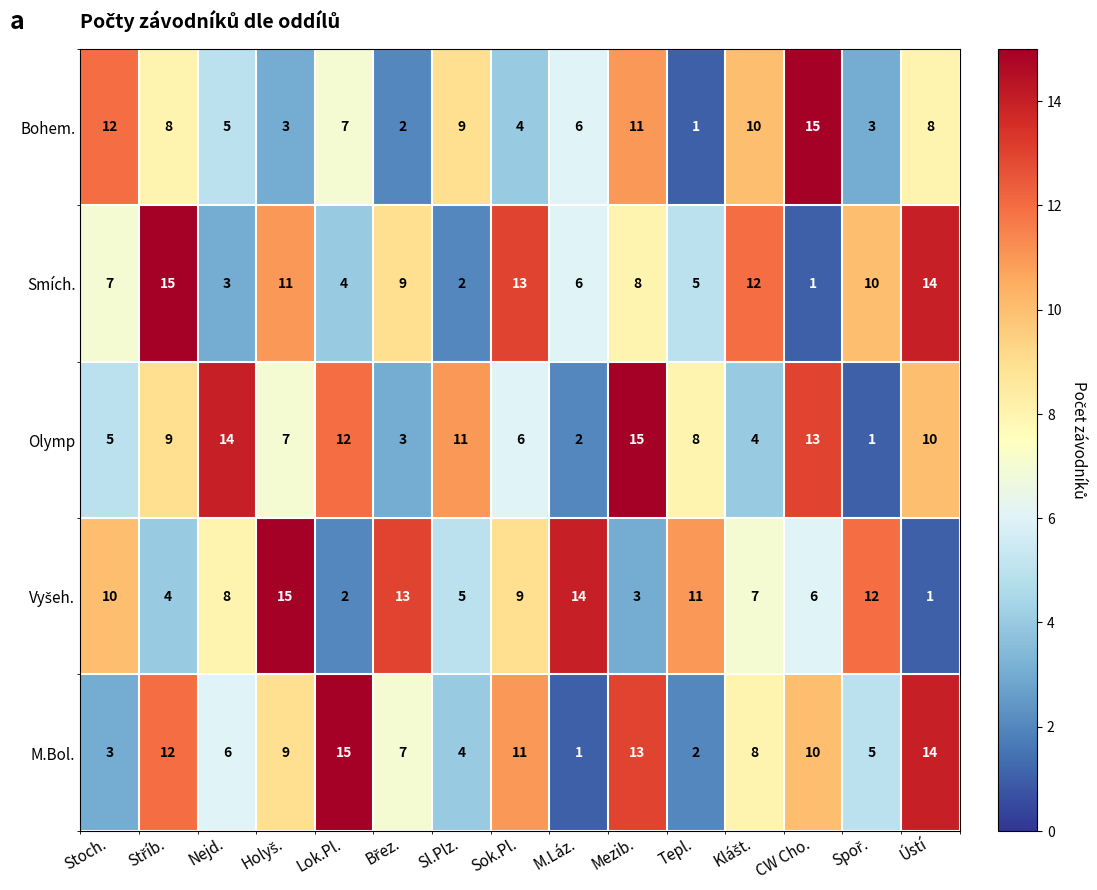

What value does the Olymp series have at Mezib.?

15